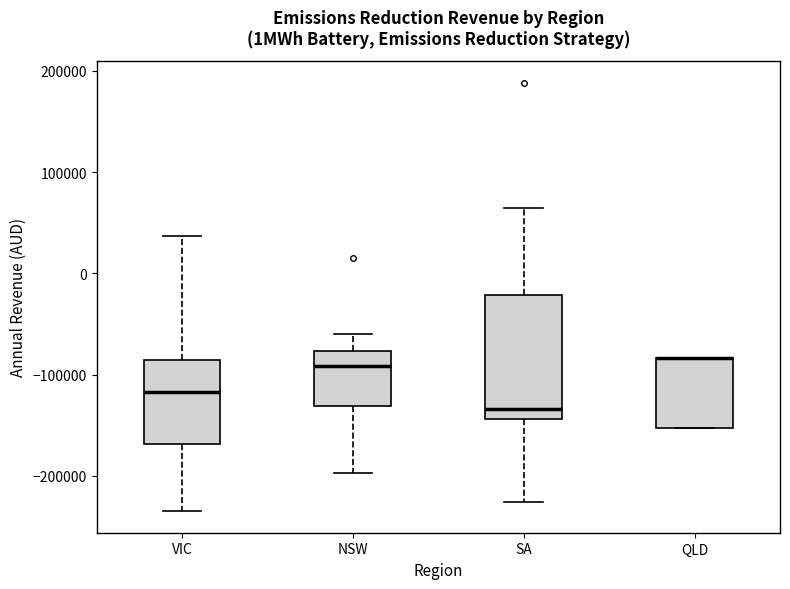

Where is the lower edge of the box for QLD on the y-axis? The values are not printed on the chart, so give them approximately, as read against the axis.

-150000